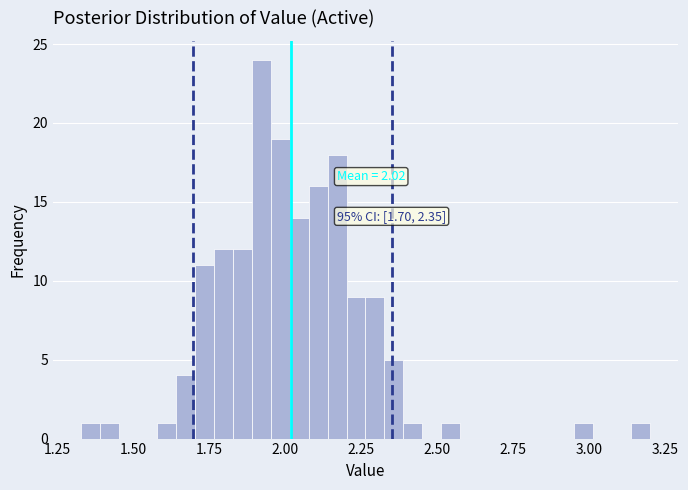

Read against the x-axis, roughly where is the centre of the tallest bar?

1.90